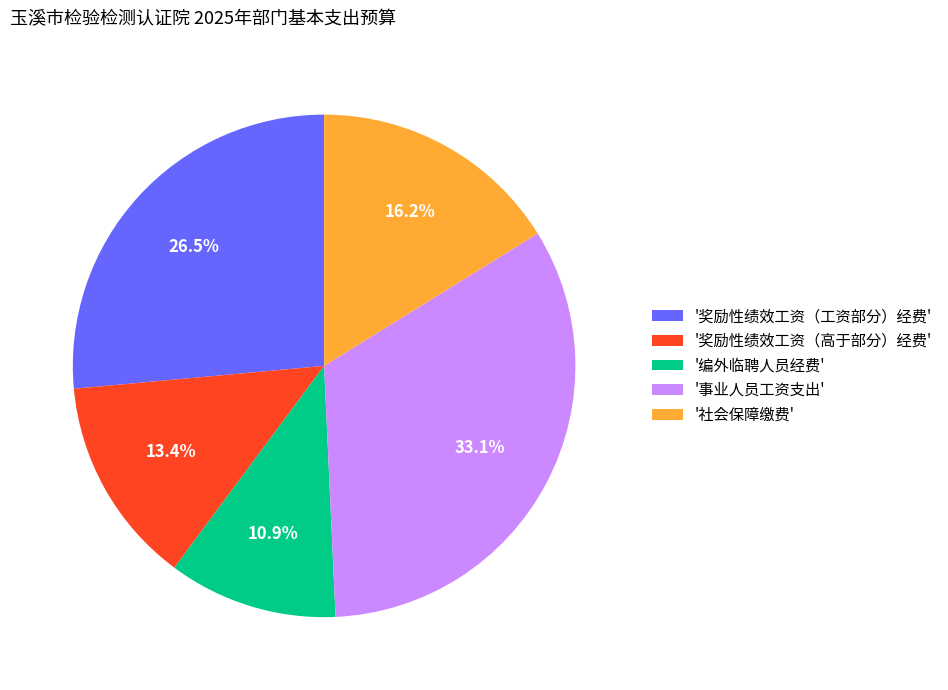

Which has a higher value, '编外临聘人员经费' or '奖励性绩效工资（高于部分）经费'?

'奖励性绩效工资（高于部分）经费'